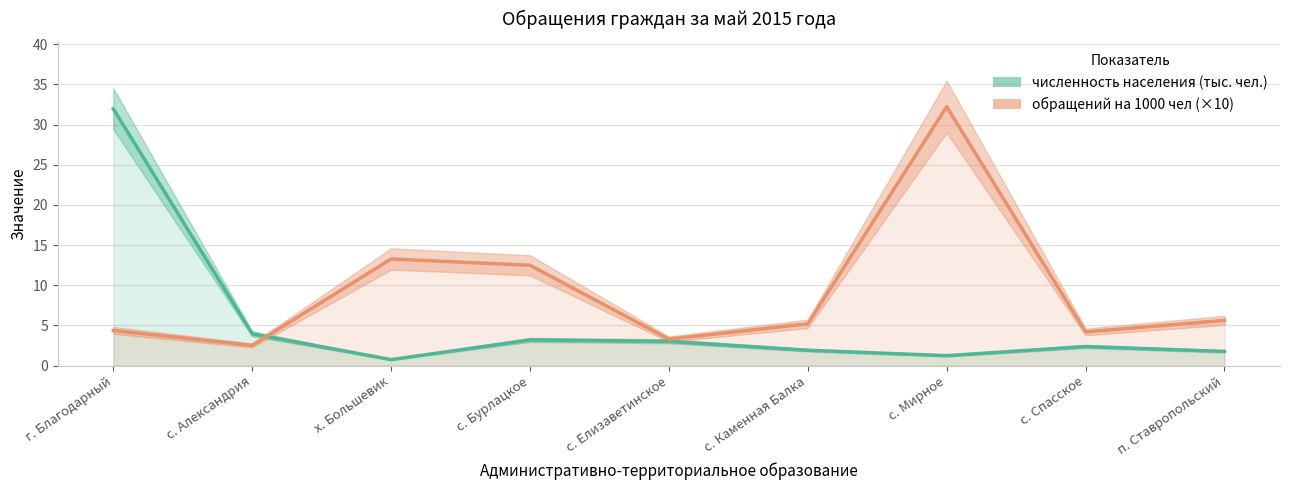

Rank the series by their maximum value, from highest to lowest.

обращений на 1000 чел, численность населения